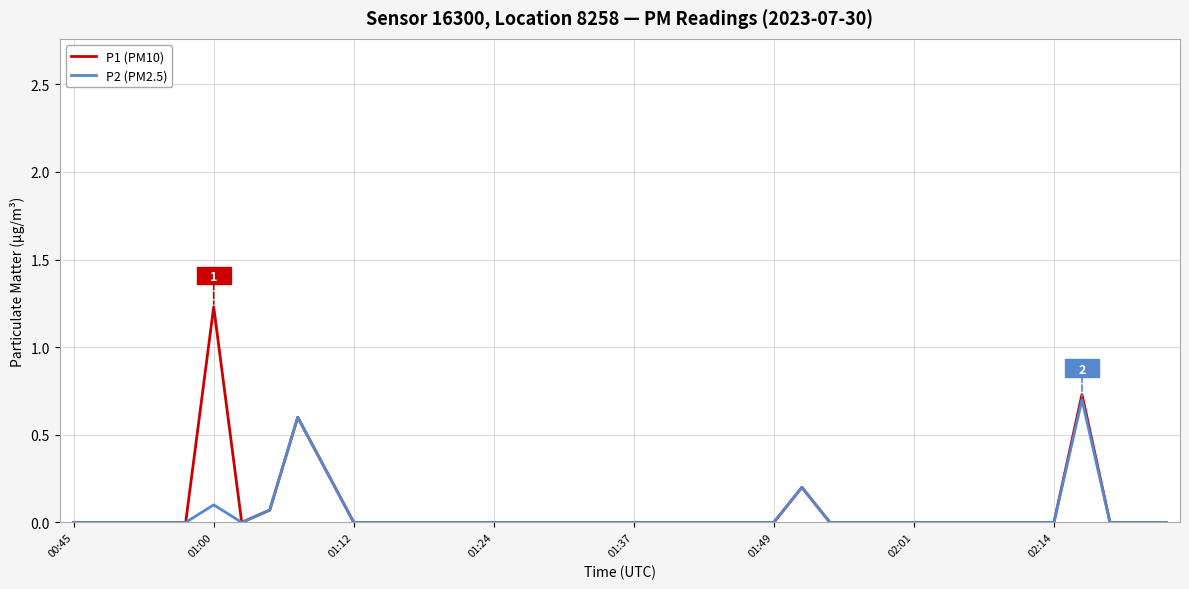

How many P2 (PM2.5) values are between 0 and 1?

40